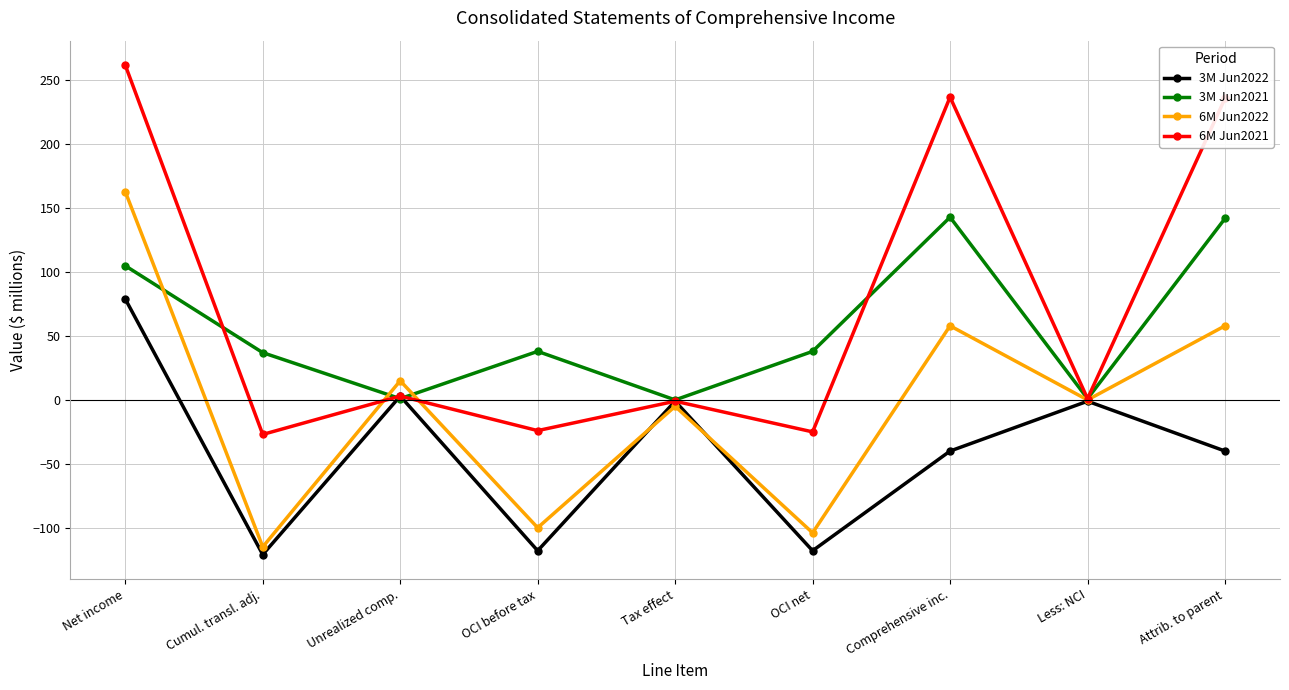

Rank the series by their average value, from lowest to highest.

3M Jun2022, 6M Jun2022, 3M Jun2021, 6M Jun2021